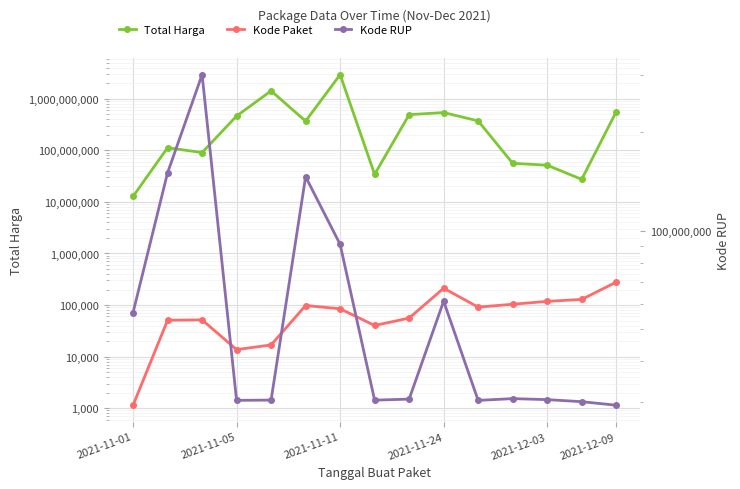

What position from the left is 7?

8